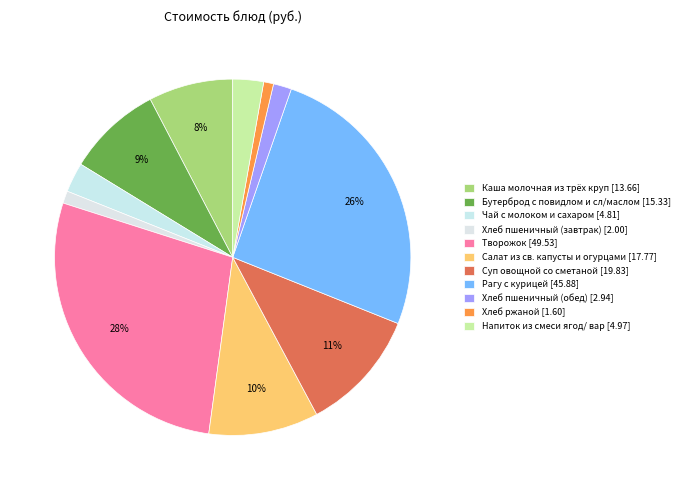

Which category has the biggest portion of the pie?

Творожок